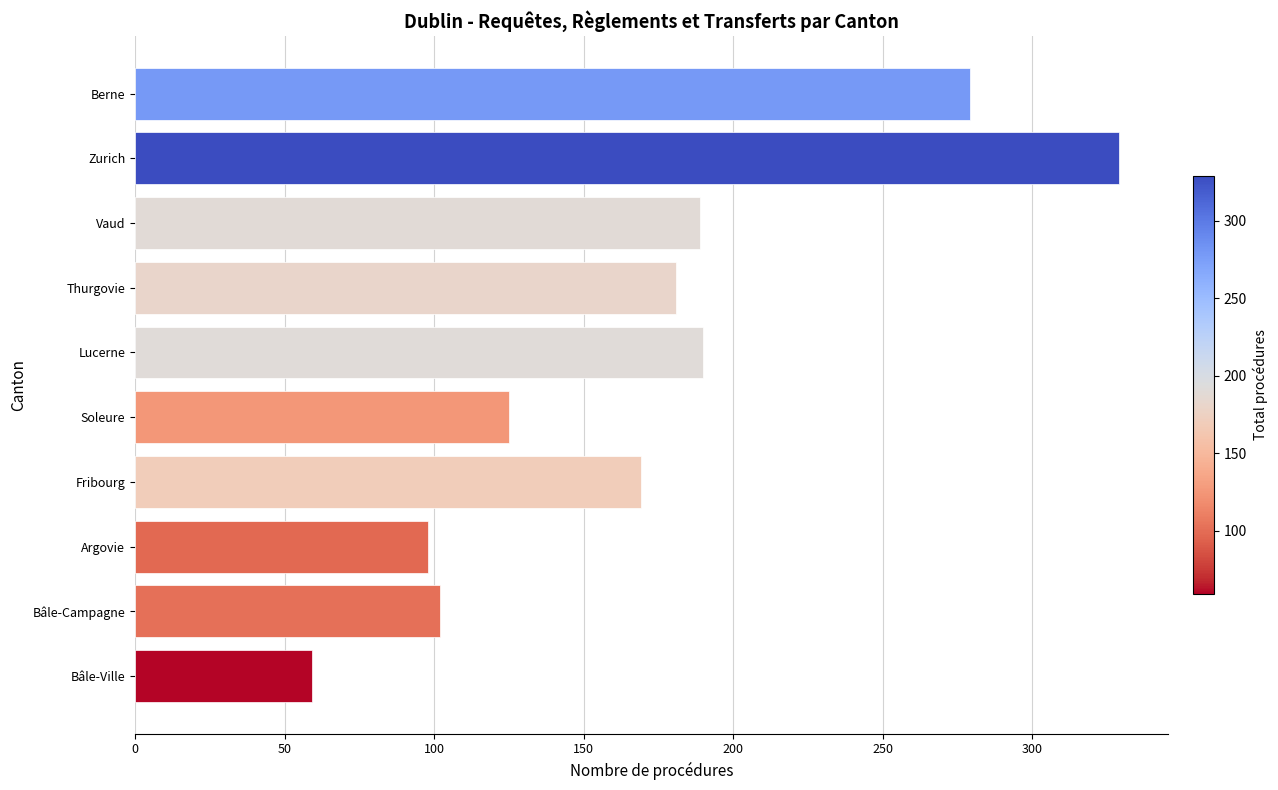

Read the value at Thurgovie.

181